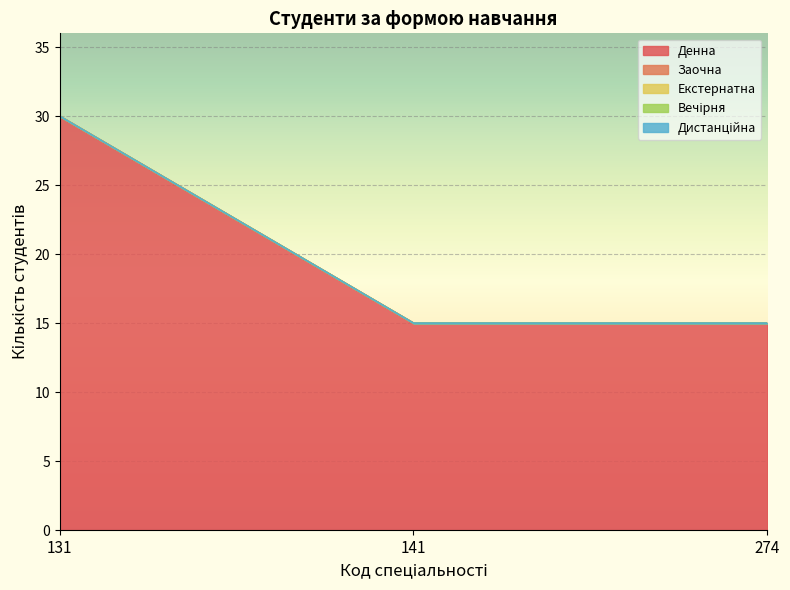

What is the sum of the Денна values at 274 and 141?

30